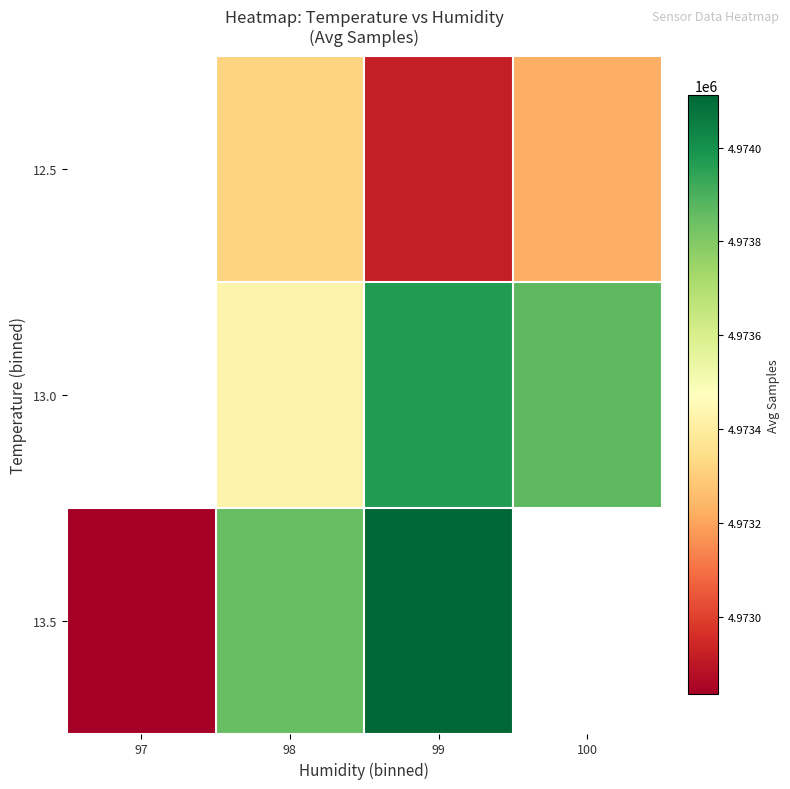

Read the 13.5 value at 99.

4974111.5